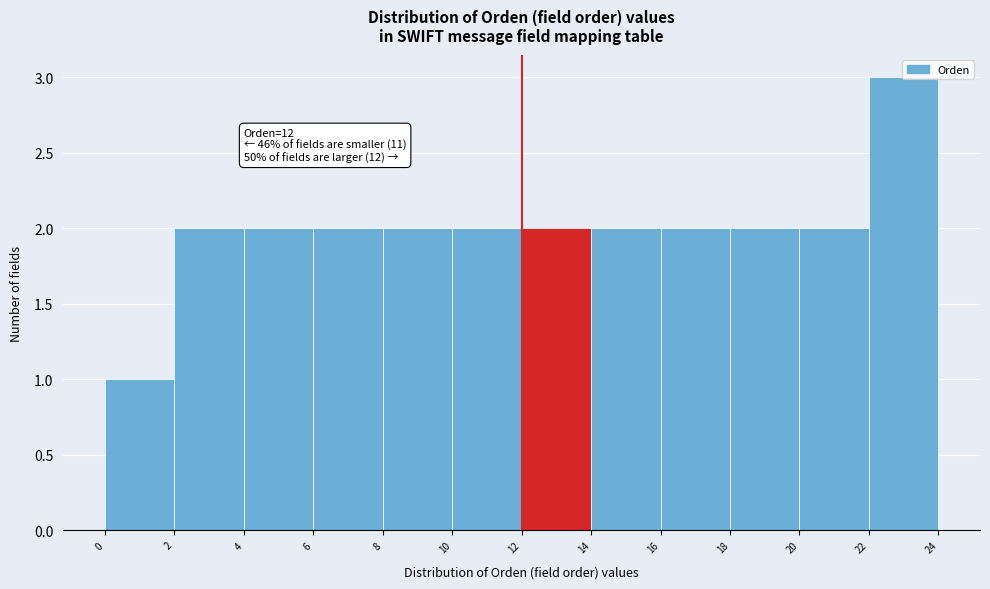

Over which range of the x-axis is the bar tallest?

22 to 24